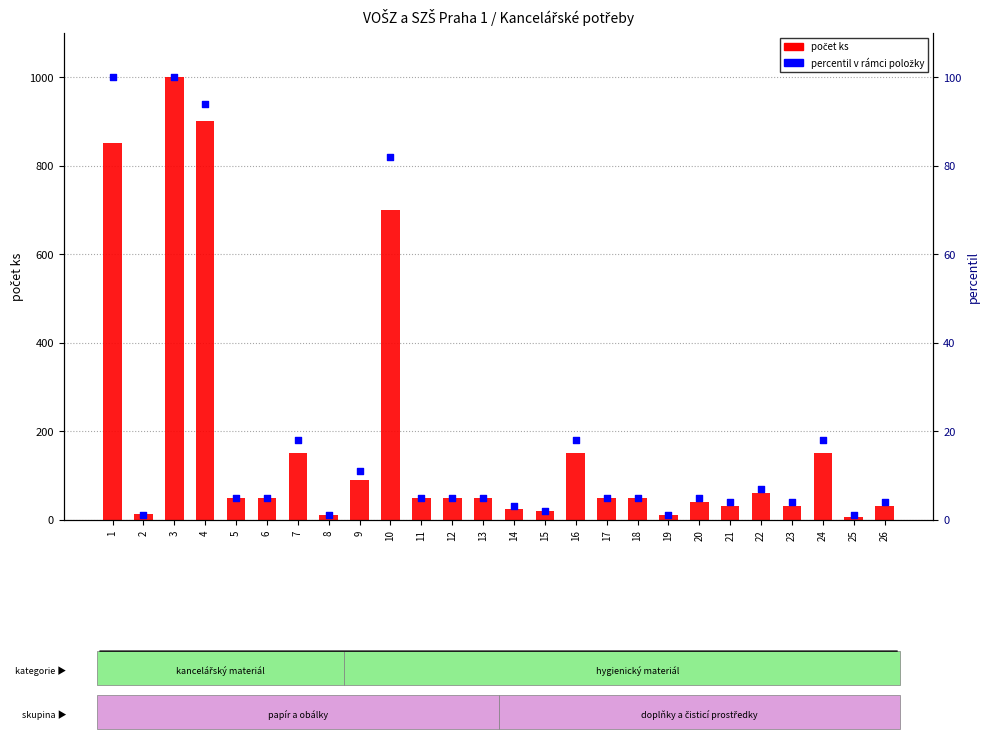

At which category is the sum across all series the highest?

3